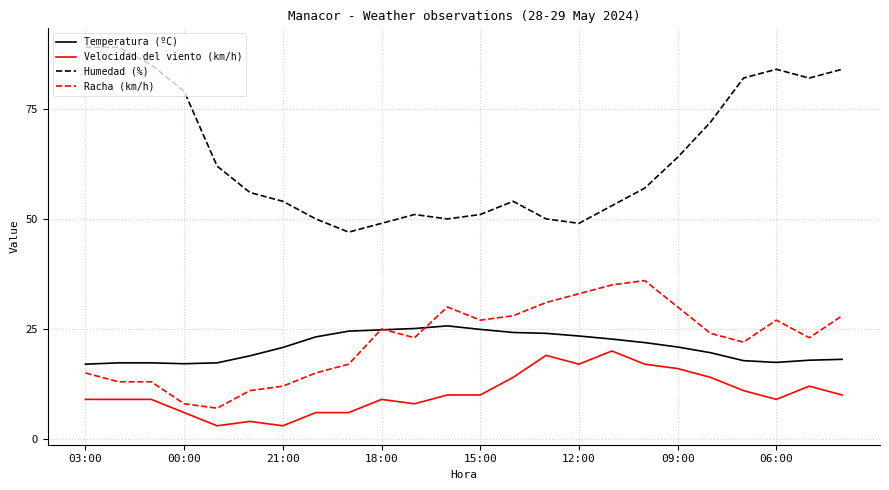

True or false: Racha (km/h) and Velocidad del viento (km/h) intersect in this chart.

False